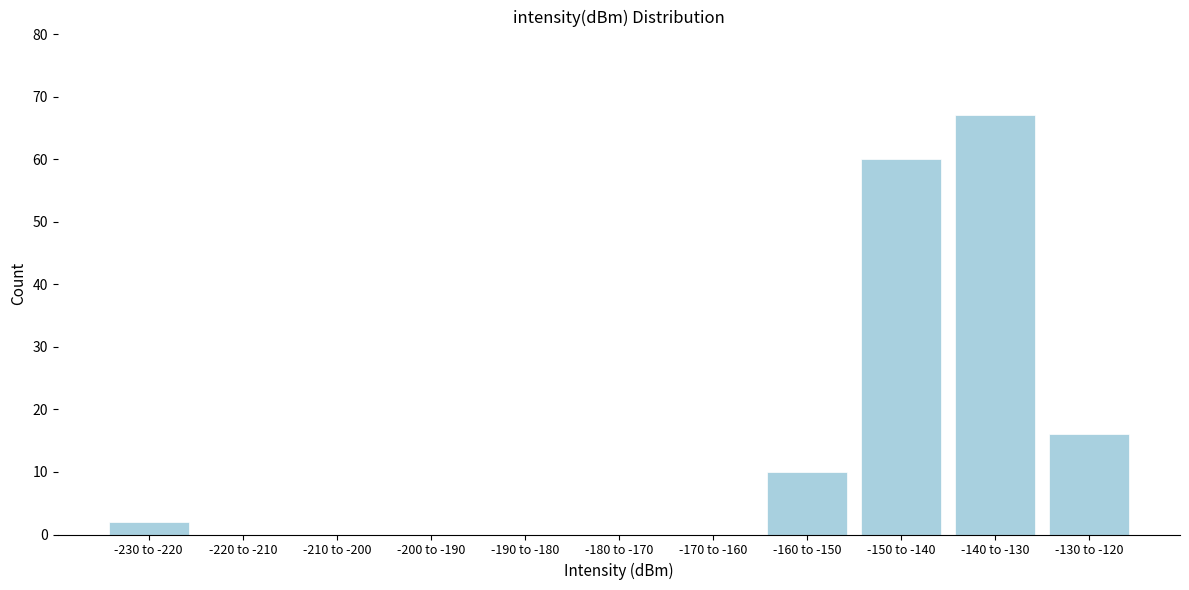

Reading left to right, what are all the values shown in this chart?

-230 to -220=2	-220 to -210=0	-210 to -200=0	-200 to -190=0	-190 to -180=0	-180 to -170=0	-170 to -160=0	-160 to -150=10	-150 to -140=60	-140 to -130=67	-130 to -120=16